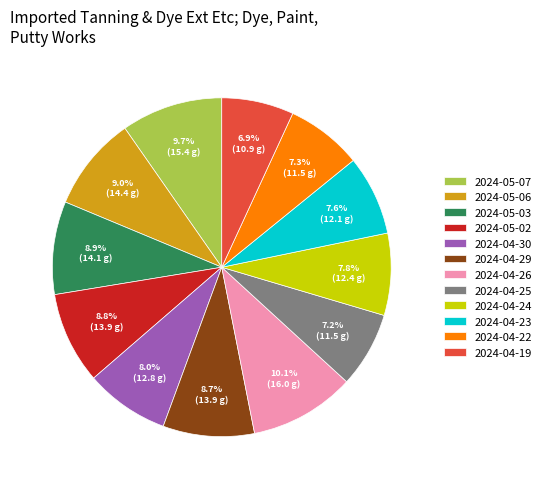

What is the ratio of the value at 2024-05-06 to the value at 2024-04-24?

1.2